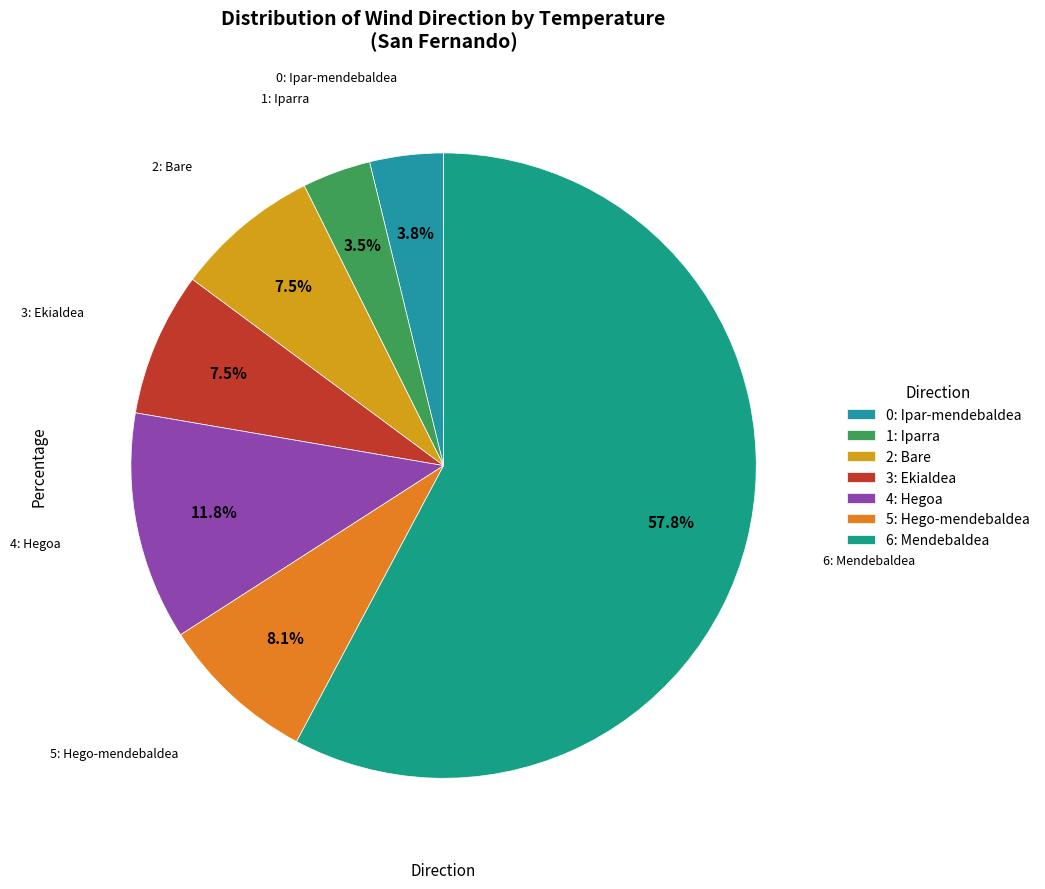

Which slice is the largest?

6: Mendebaldea